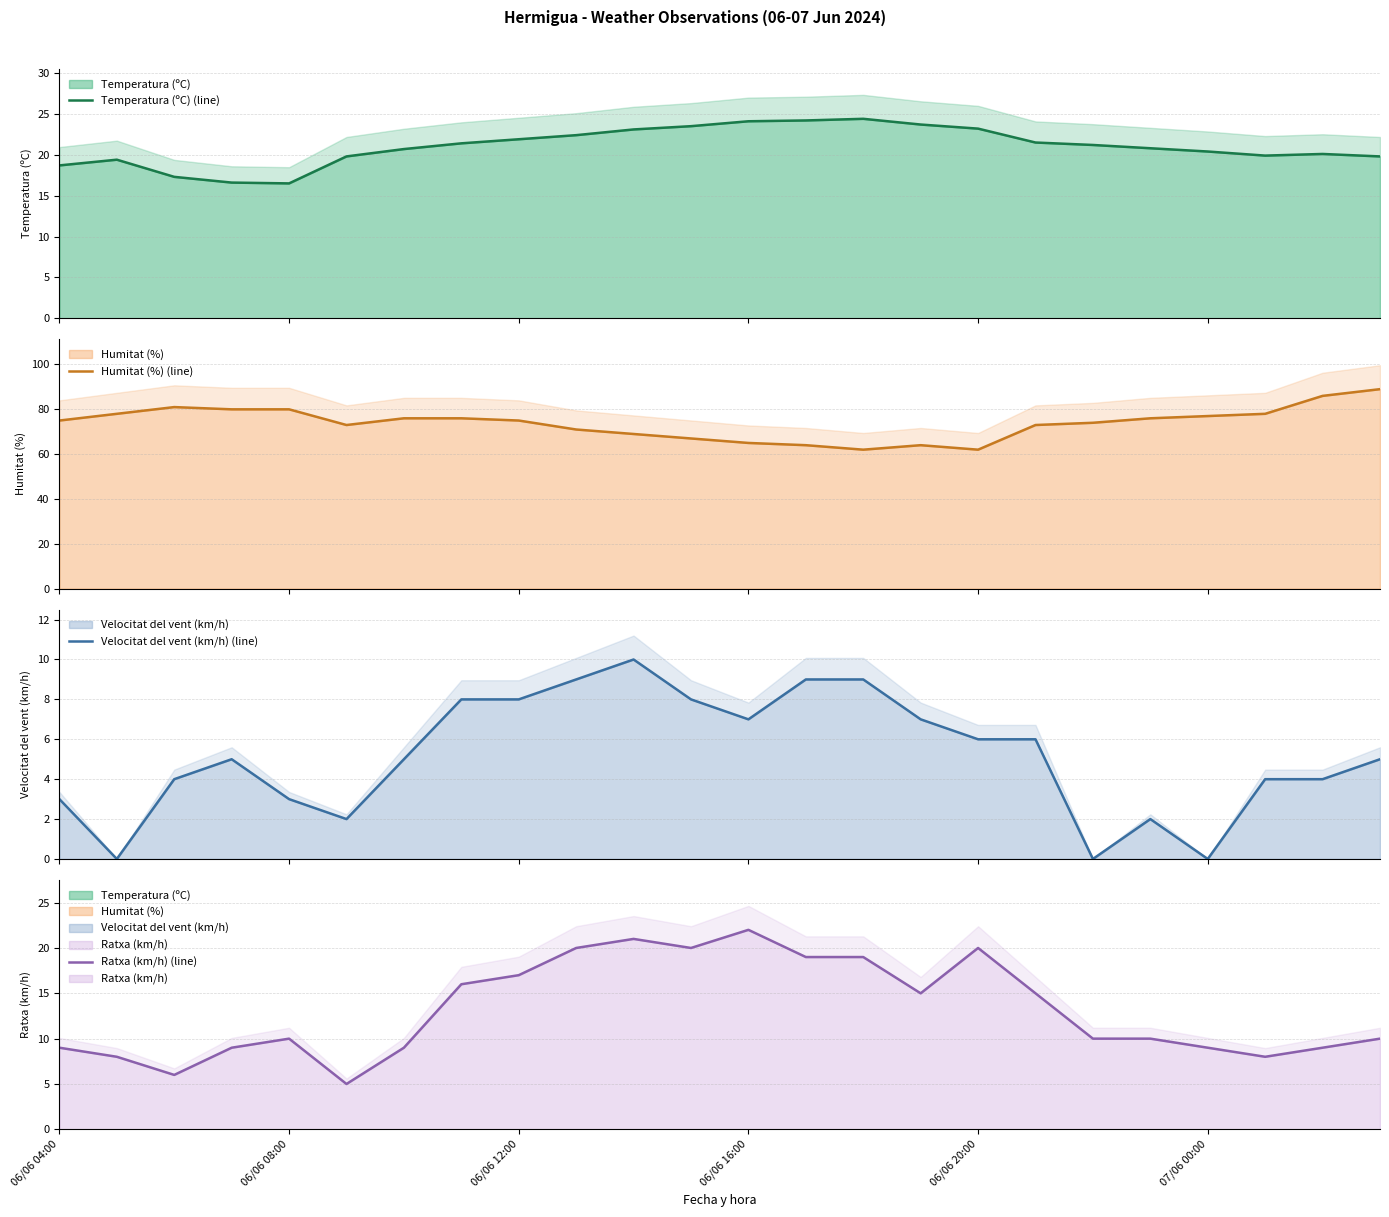

At how many categories does at least one series exceed 49?

24